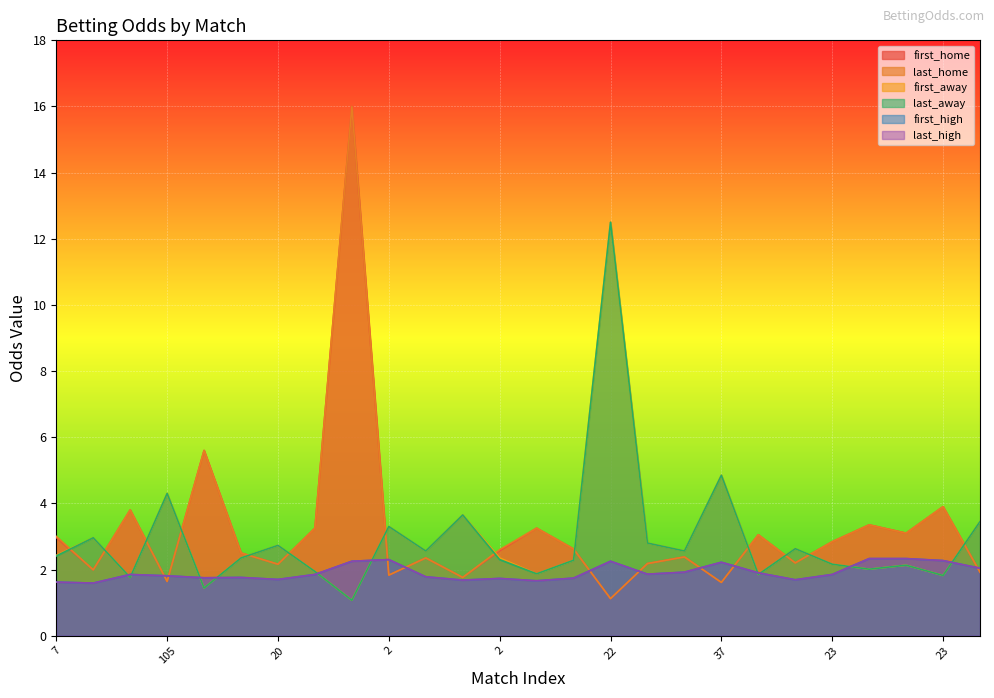

What is the sum of all last_away values?

75.7